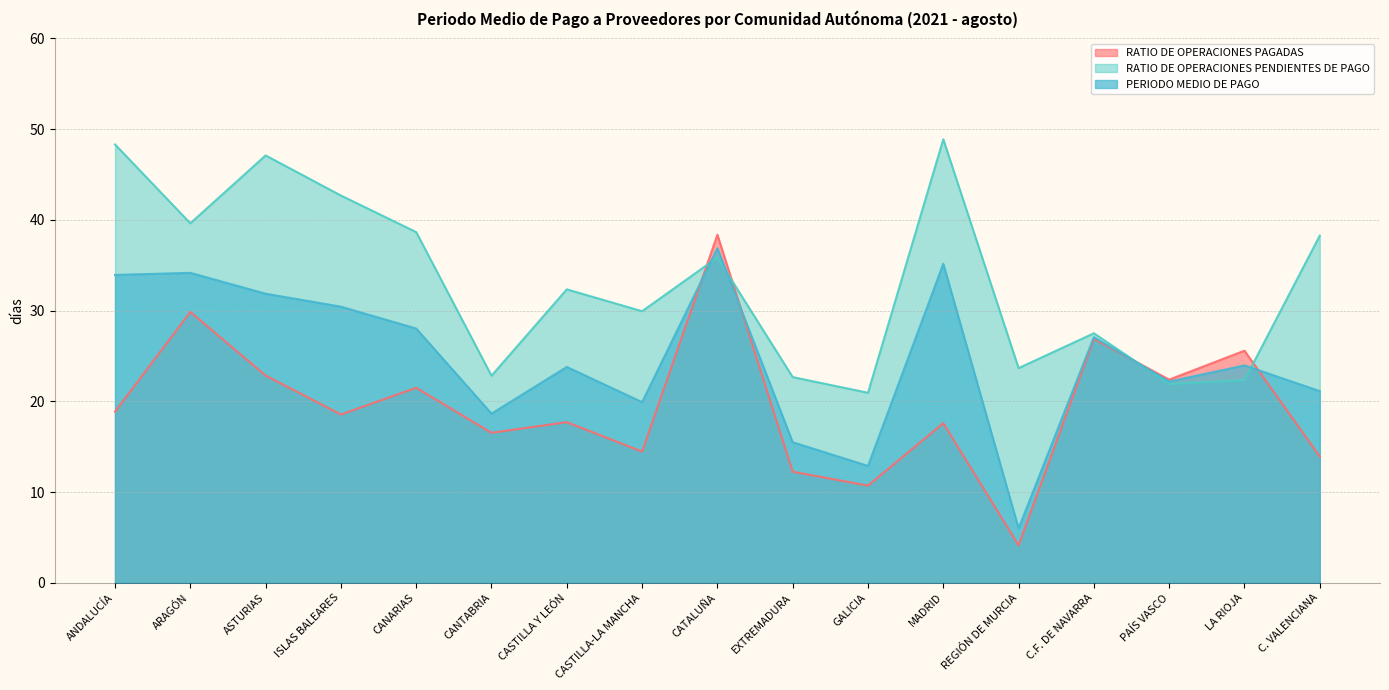

Where does the RATIO DE OPERACIONES PENDIENTES DE PAGO series first go above 32?

ANDALUCÍA